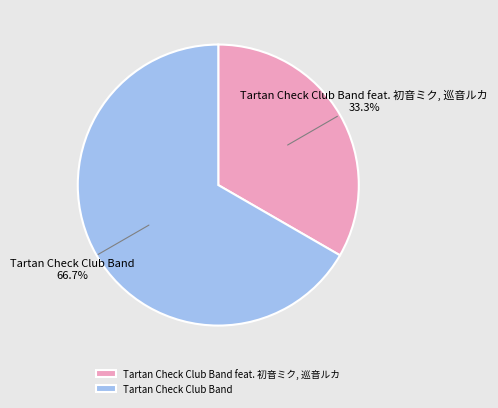

Between Tartan Check Club Band feat. 初音ミク, 巡音ルカ and Tartan Check Club Band, which is larger?

Tartan Check Club Band